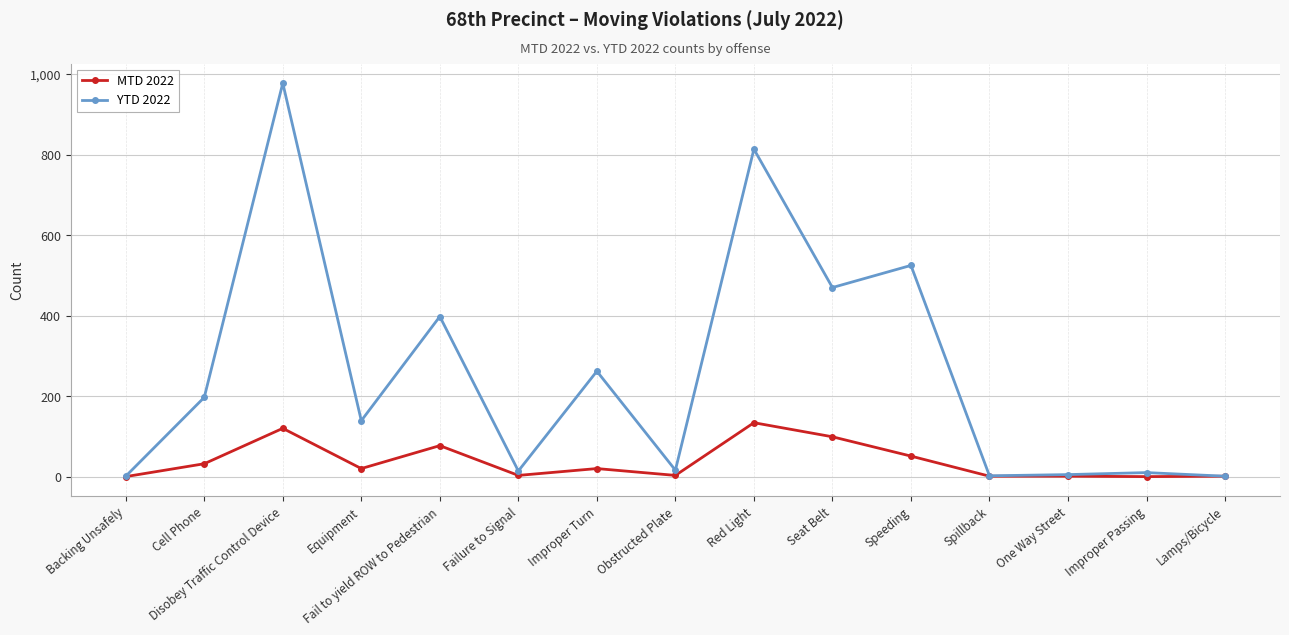

What is the difference between the highest and lowest values at Improper Turn?

242